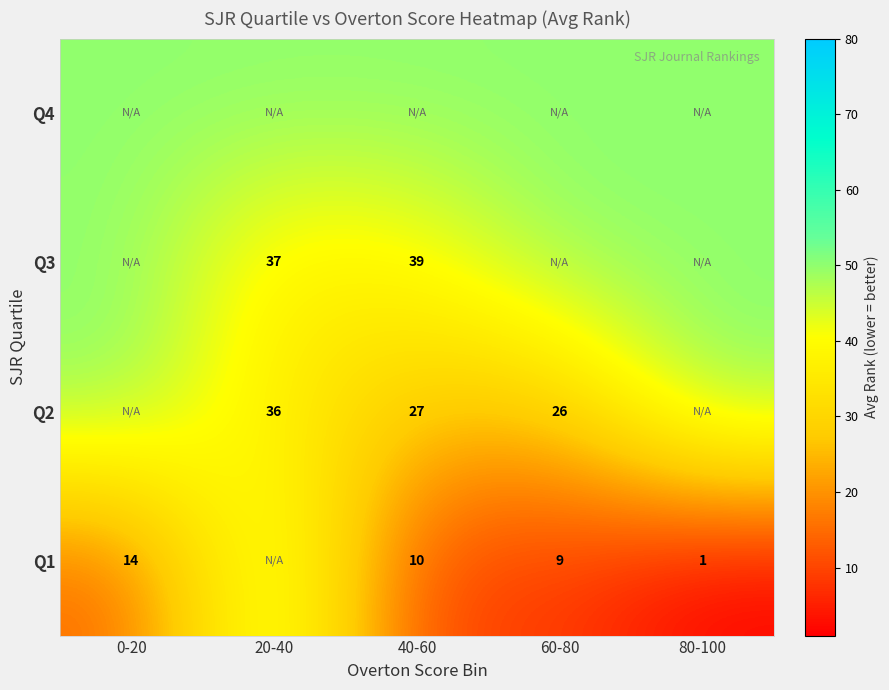

What is the sum of the Q1 values at 40-60 and 80-100?

11